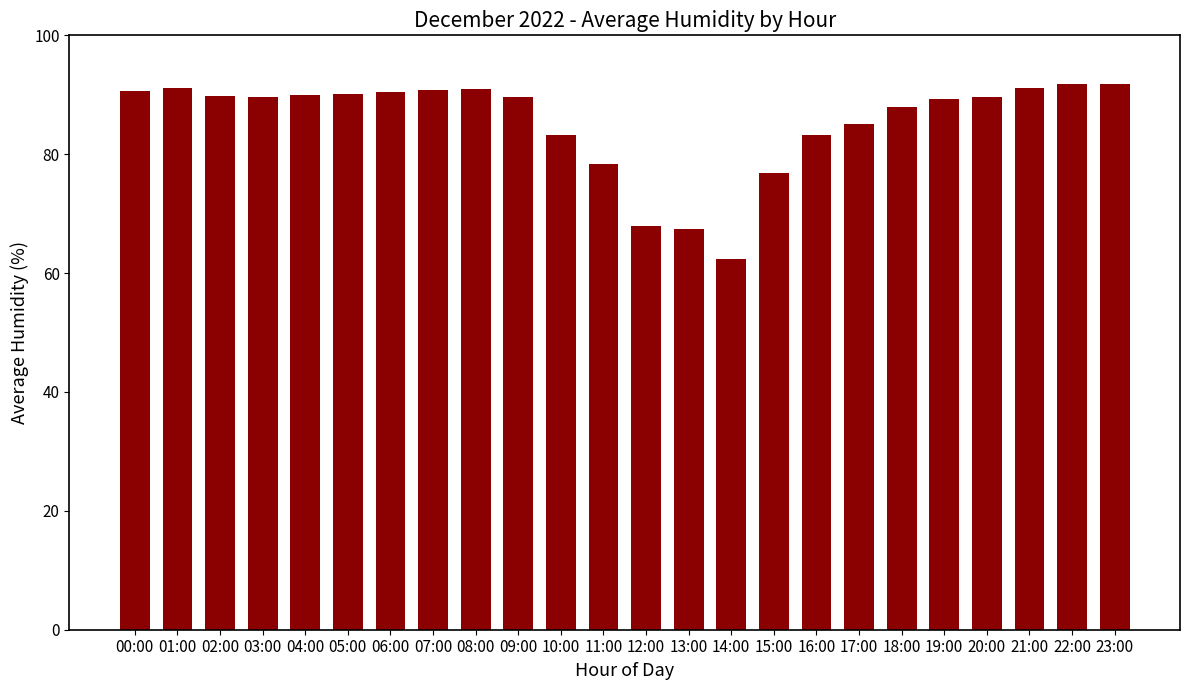

What is the change in value from 05:00 to 10:00?

-6.9